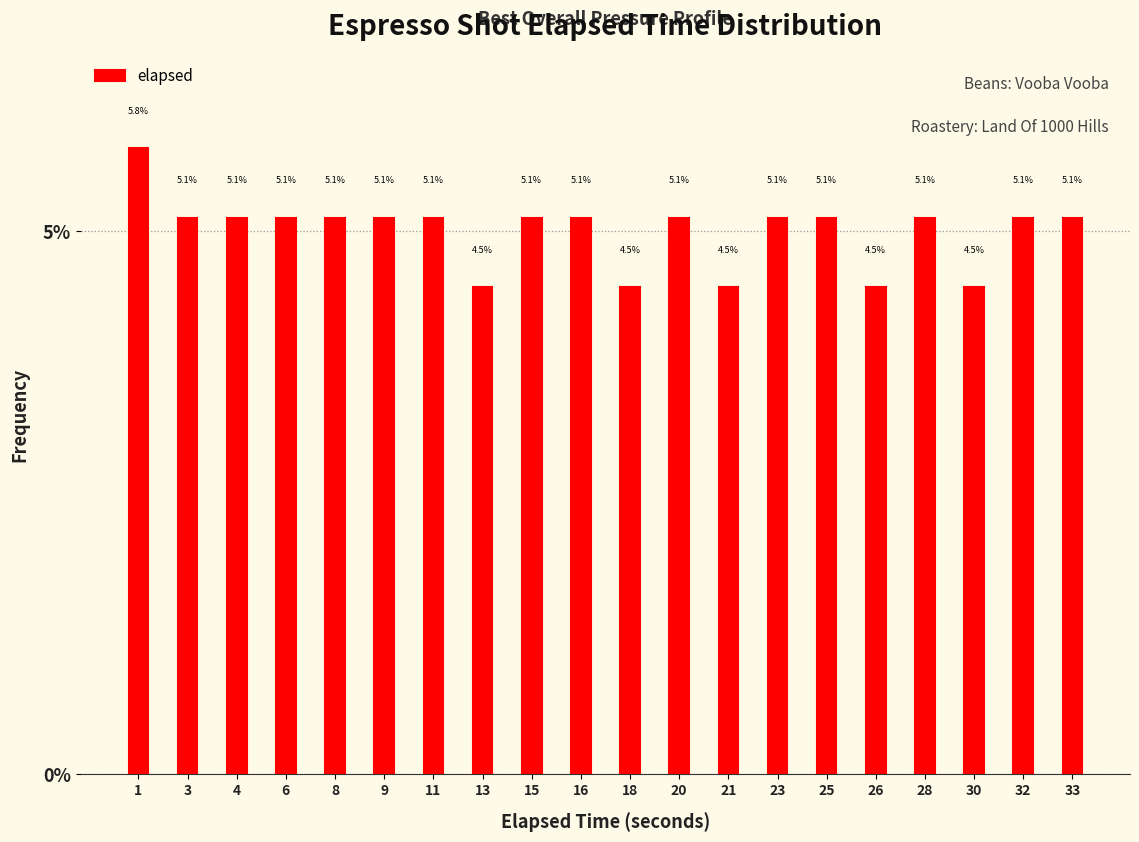

Reading left to right, transcribe all the data shown in this chart.

5.8	5.1	5.1	5.1	5.1	5.1	5.1	4.5	5.1	5.1	4.5	5.1	4.5	5.1	5.1	4.5	5.1	4.5	5.1	5.1